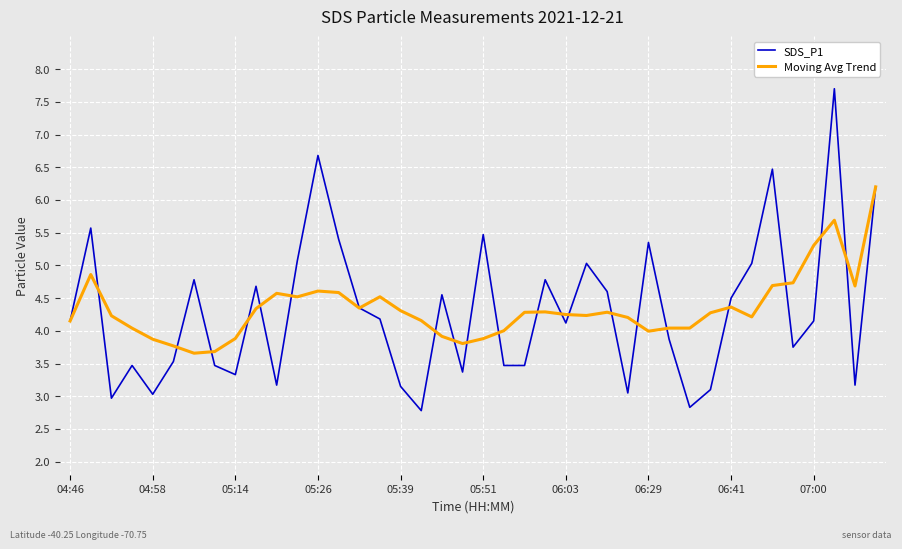

How many lines are shown in the chart?

3